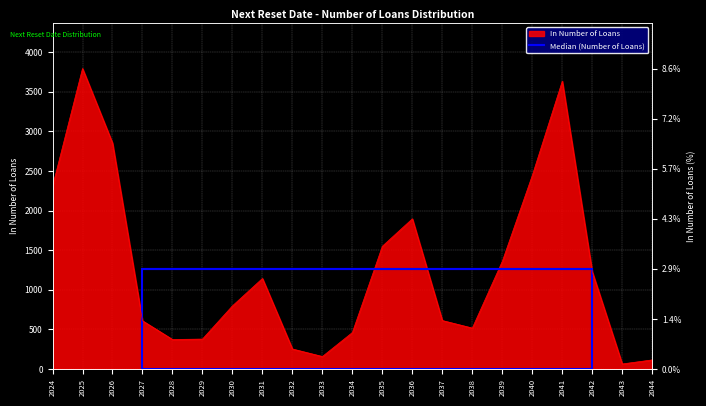

Reading left to right, extract all data points from this chart.

2024=2305	2025=3793	2026=2852	2027=609	2028=373	2029=378	2030=797	2031=1143	2032=253	2033=158	2034=461	2035=1550	2036=1896	2037=612	2038=517	2039=1359	2040=2443	2041=3633	2042=1227	2043=64	2044=115